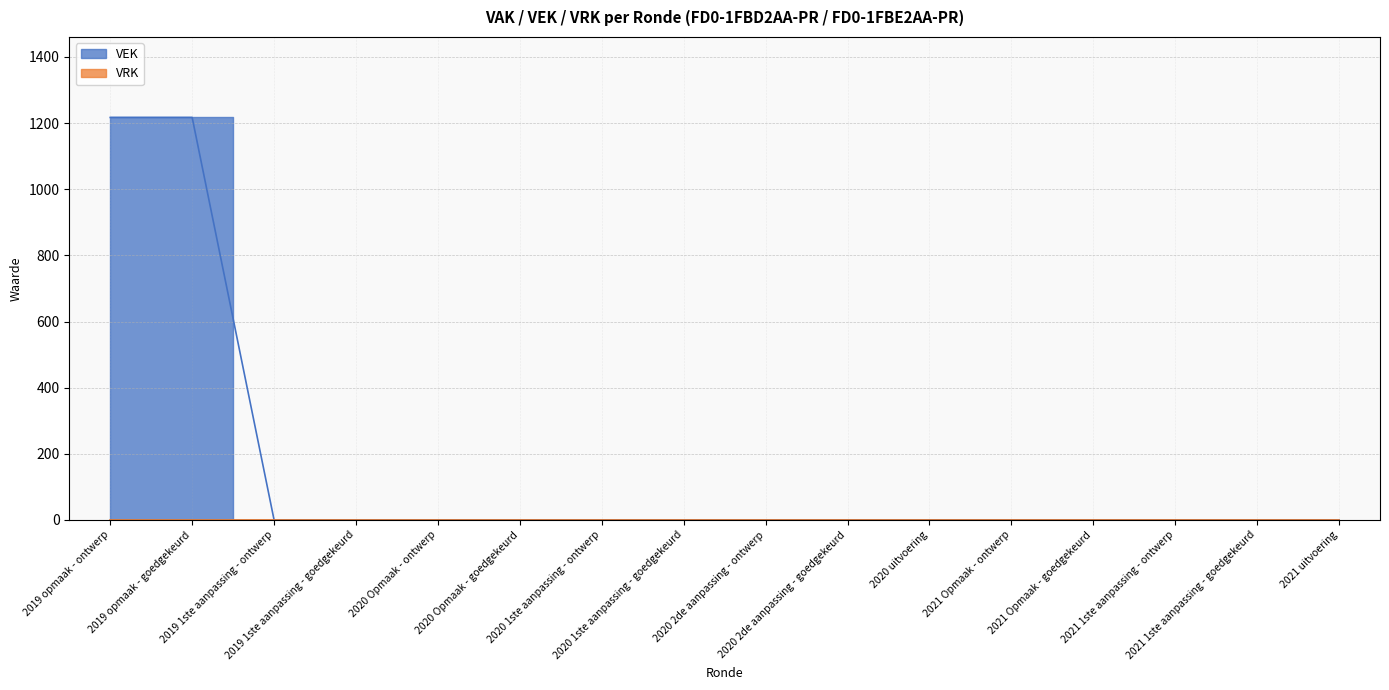

Reading right to left, what are all the values shown in this chart?

2021 uitvoering=0	2021 1ste aanpassing - goedgekeurd=0	2021 1ste aanpassing - ontwerp=0	2021 Opmaak - goedgekeurd=0	2021 Opmaak - ontwerp=0	2020 uitvoering=0	2020 2de aanpassing - goedgekeurd=0	2020 2de aanpassing - ontwerp=0	2020 1ste aanpassing - goedgekeurd=0	2020 1ste aanpassing - ontwerp=0	2020 Opmaak - goedgekeurd=0	2020 Opmaak - ontwerp=0	2019 1ste aanpassing - goedgekeurd=0	2019 1ste aanpassing - ontwerp=0	2019 opmaak - goedgekeurd=1217	2019 opmaak - ontwerp=1217